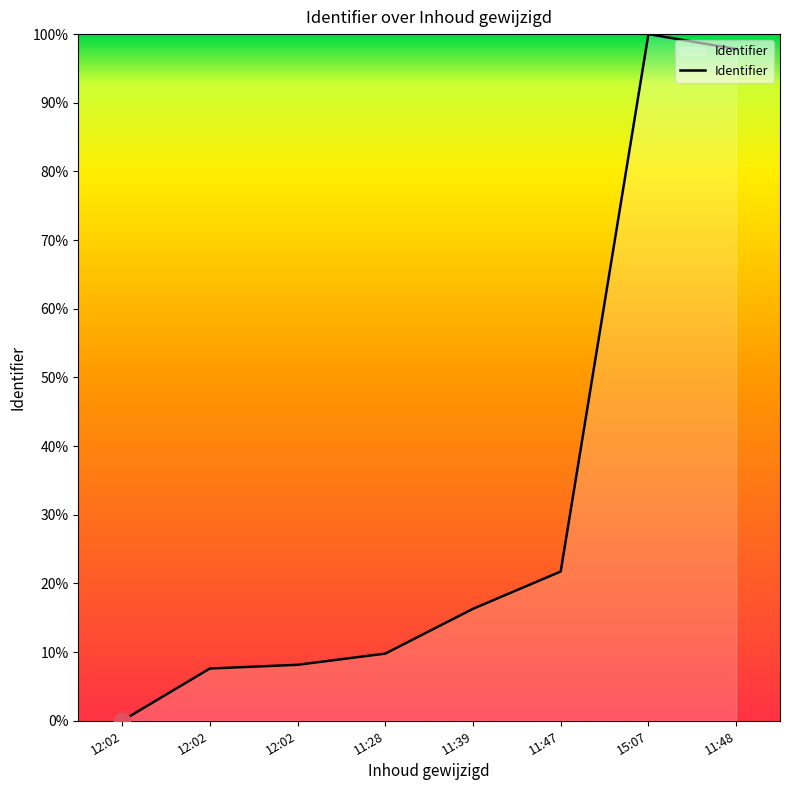

List the labels in order of value, largest first.

15:07, 11:48, 11:47, 11:39, 11:28, 12:02, 12:02, 12:02